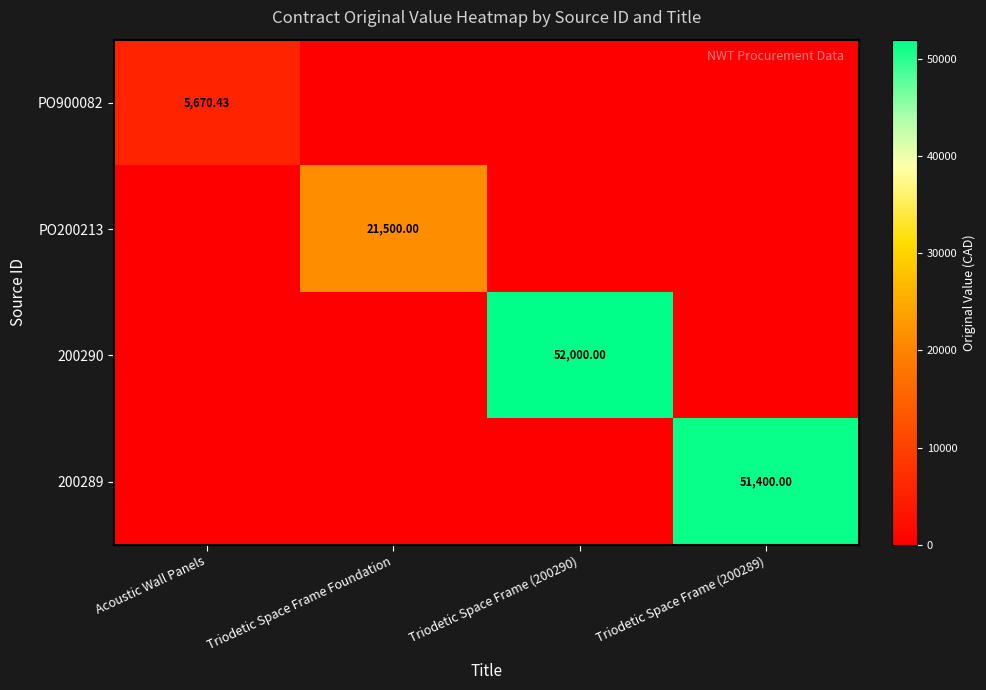

Is the value of 200290 at Acoustic Wall Panels greater than the value of 200289 at Triodetic Space Frame (200289)?

No